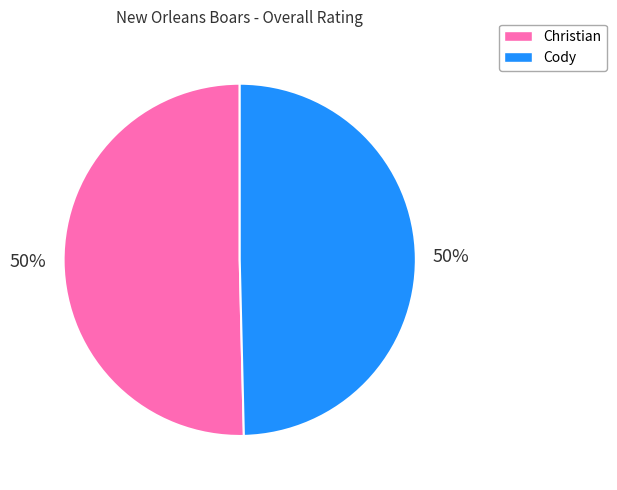

How many segments does this pie chart have?

2